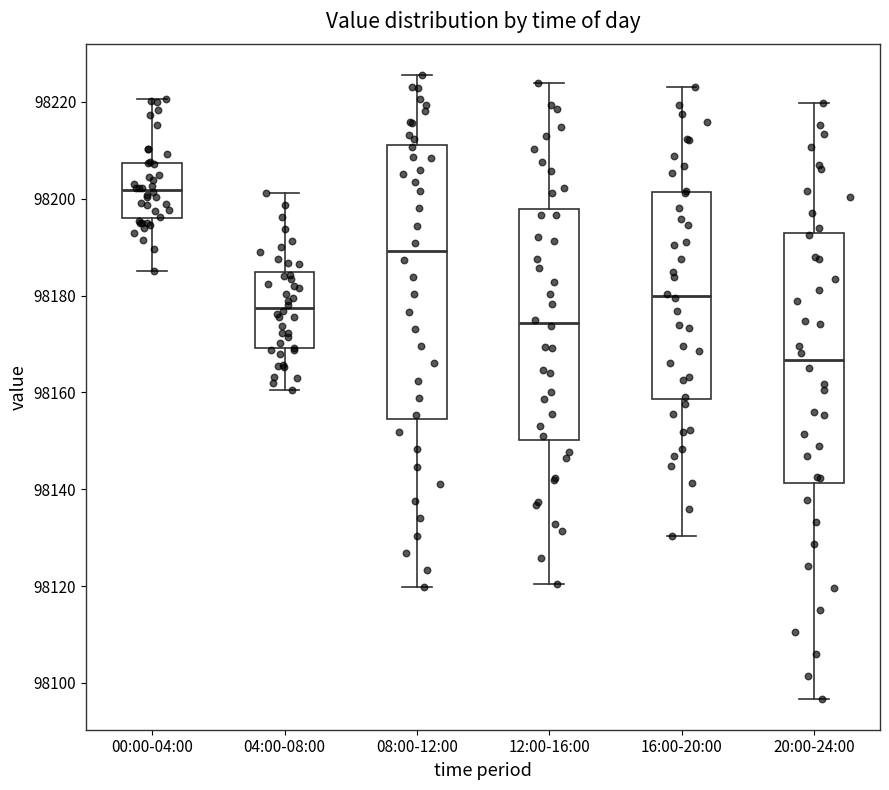

Where is the lower edge of the box for 00:00-04:00 on the y-axis? The values are not printed on the chart, so give them approximately, as read against the axis.

98196